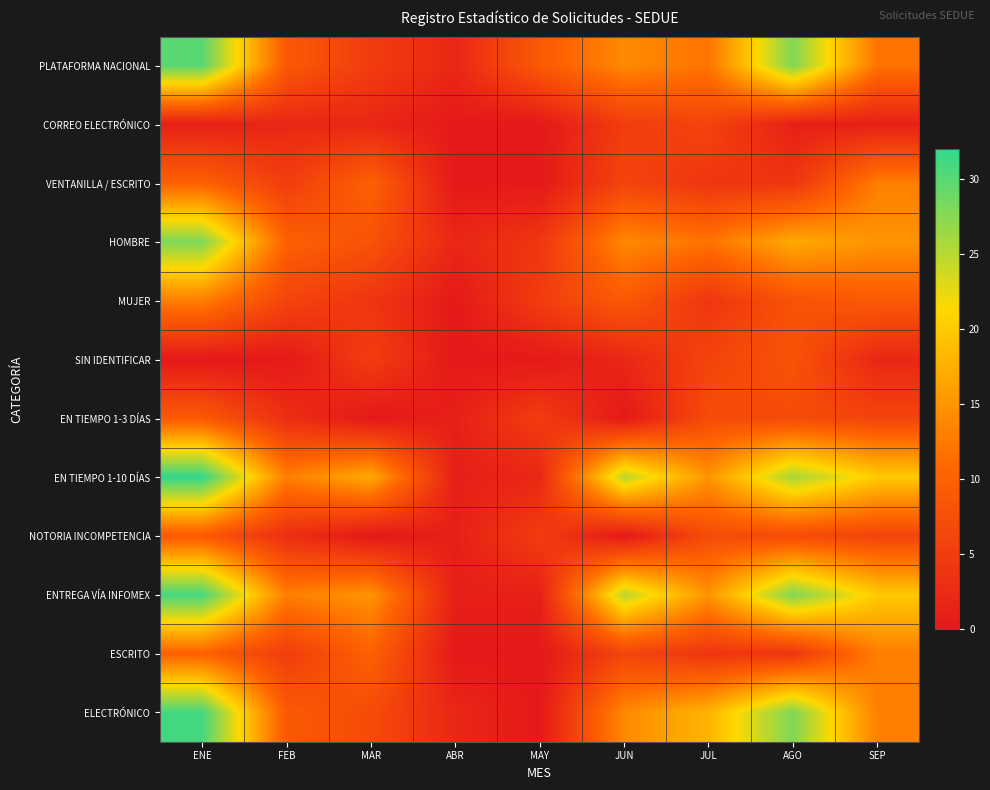

Which series has the largest total across all categories?

EN TIEMPO 1-10 DÍAS